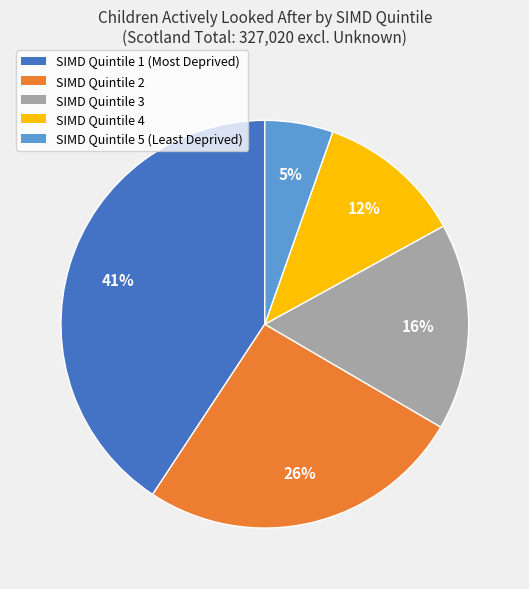

Count the number of slices in the pie.

5